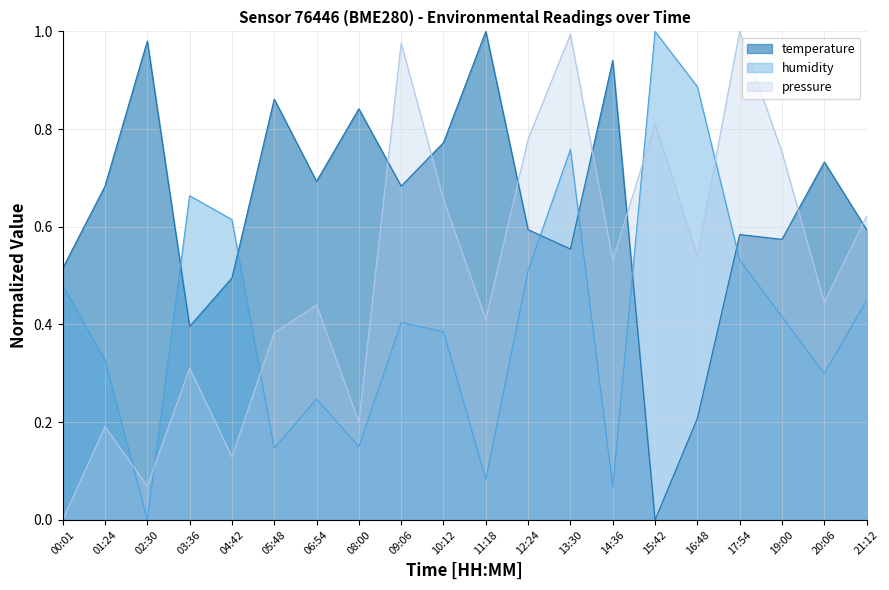

Is the value of temperature at 08:00 greater than the value of humidity at 19:00?

Yes